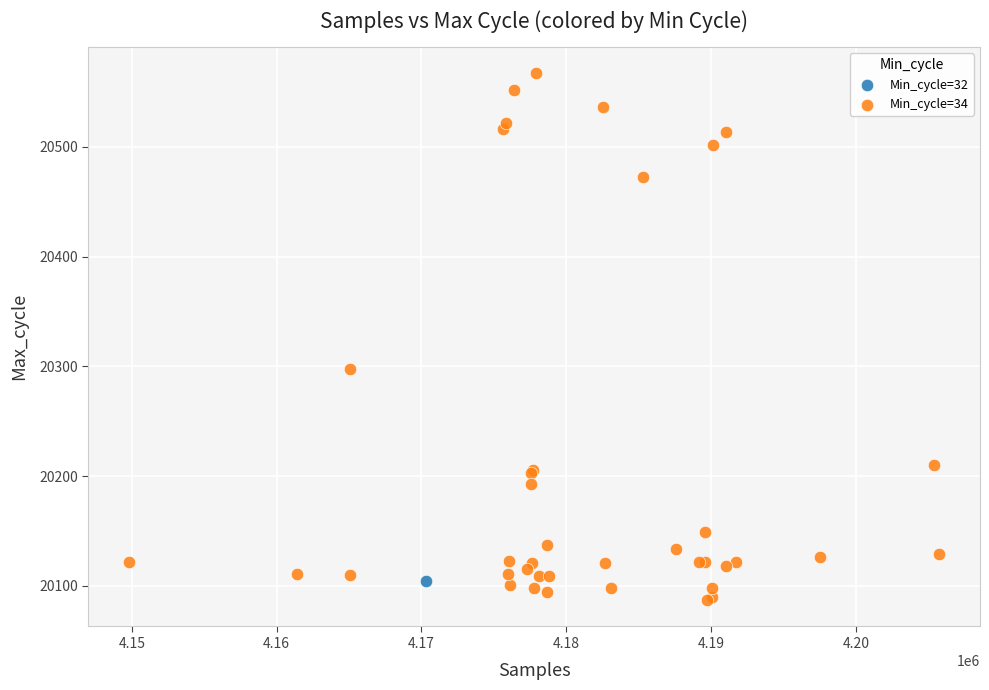

What are all the series names shown in the legend?

Min_cycle=32, Min_cycle=34